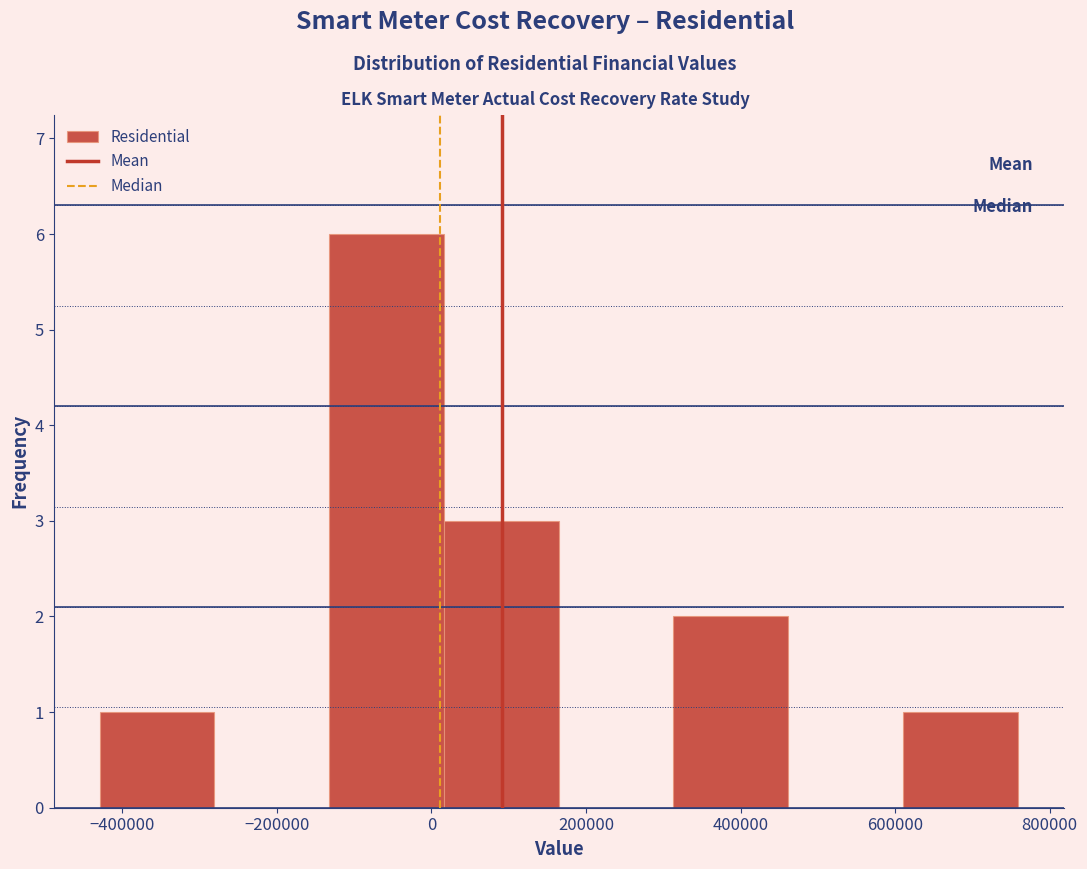

Which range on the x-axis has the tallest bar?

-140000 to 20000